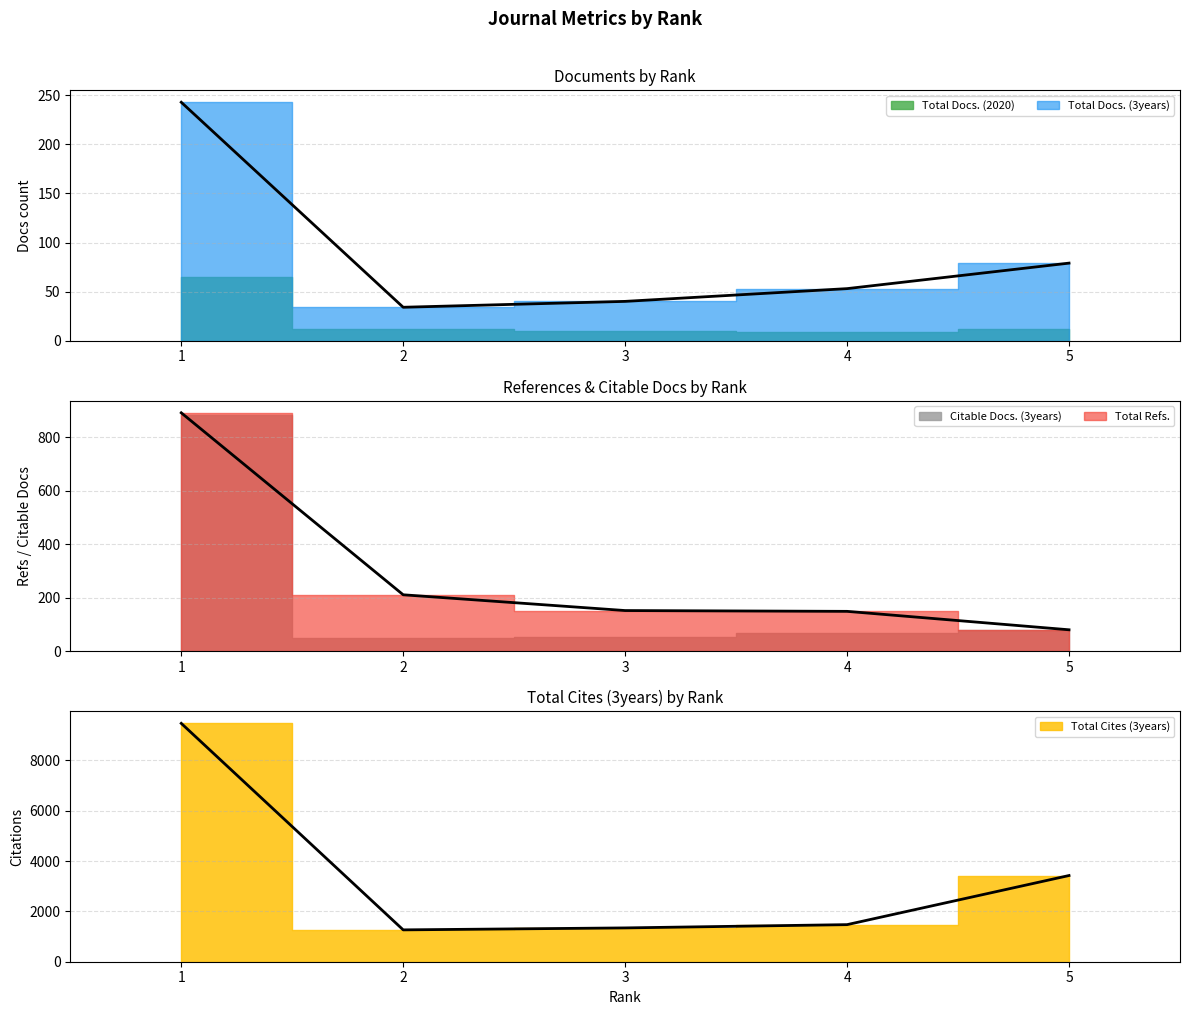

True or false: Total Cites (3years) has more than 2 interior local peaks.

False